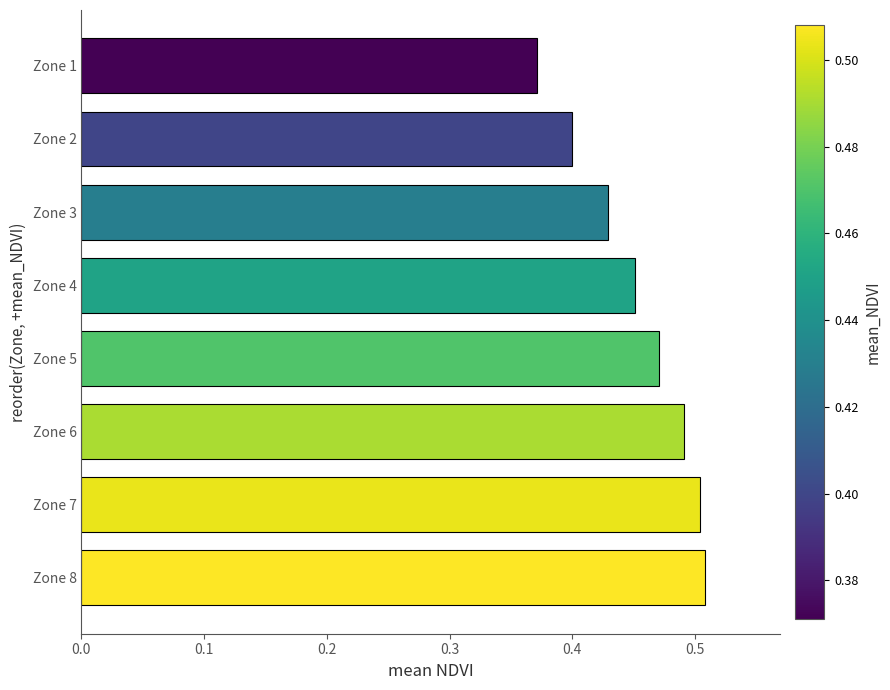

Where is the data nearest to the value 0?

Zone 1